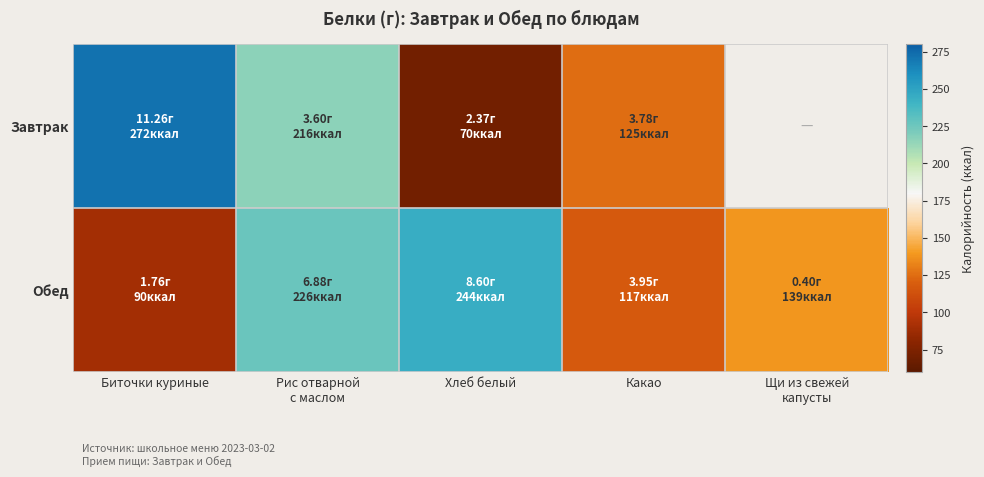

Where is Обед nearest to the value 166?

Щи из свежей капусты